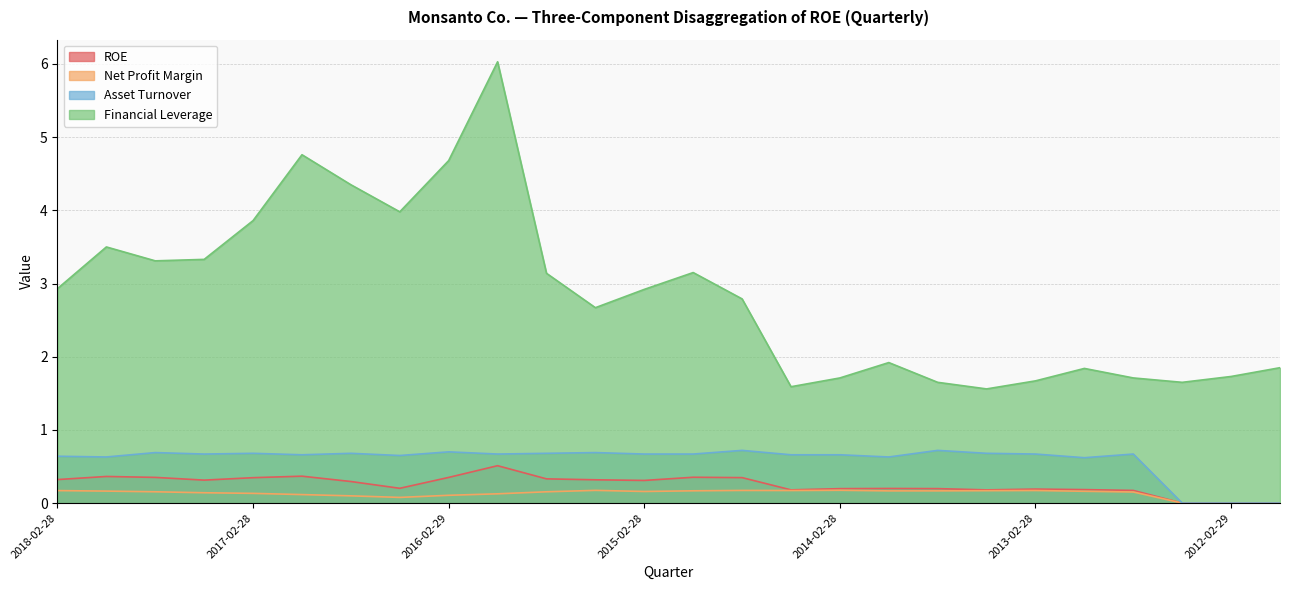

Reading right to left, what are all the values shown in this chart?

ROE: 0.0	0.0	0.0	0.2	0.2	0.2	0.2	0.2	0.2	0.2	0.2	0.3	0.4	0.3	0.3	0.3	0.5	0.4	0.2	0.3	0.4	0.3	0.3	0.4	0.4	0.3
Net Profit Margin: 0.0	0.0	0.0	0.2	0.2	0.2	0.2	0.2	0.2	0.2	0.2	0.2	0.2	0.2	0.2	0.2	0.1	0.1	0.1	0.1	0.1	0.1	0.1	0.2	0.2	0.2
Asset Turnover: 0.0	0.0	0.0	0.7	0.6	0.7	0.7	0.7	0.6	0.7	0.7	0.7	0.7	0.7	0.7	0.7	0.7	0.7	0.7	0.7	0.7	0.7	0.7	0.7	0.6	0.6
Financial Leverage: 1.9	1.7	1.6	1.7	1.8	1.7	1.6	1.6	1.9	1.7	1.6	2.8	3.1	2.9	2.7	3.1	6.0	4.7	4.0	4.3	4.8	3.9	3.3	3.3	3.5	2.9